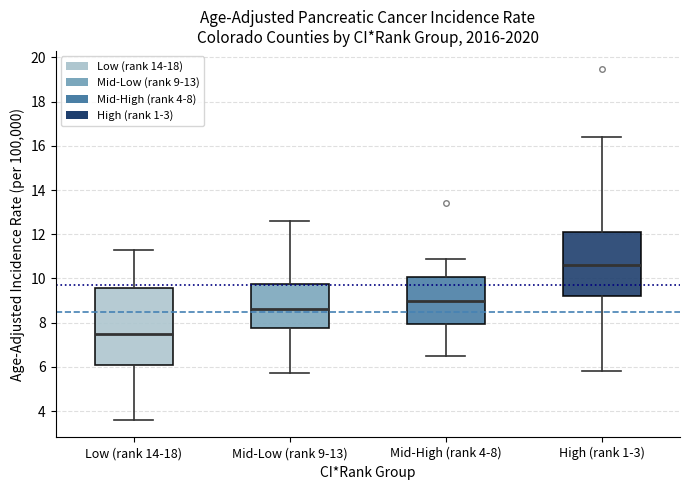

Reading left to right, read every box against the y-axis: the position of its median line, the range the box covers, and the ends of its whiskers. The values are not printed on the chart, so give them approximately, as read against the axis.

Low (rank 14-18): median 7.6, box 6.2 to 9.6, whiskers 3.6 to 11.4
Mid-Low (rank 9-13): median 8.6, box 7.8 to 9.8, whiskers 5.8 to 12.6
Mid-High (rank 4-8): median 9.0, box 8.0 to 10.0, whiskers 6.6 to 11.0
High (rank 1-3): median 10.6, box 9.2 to 12.2, whiskers 5.8 to 16.4